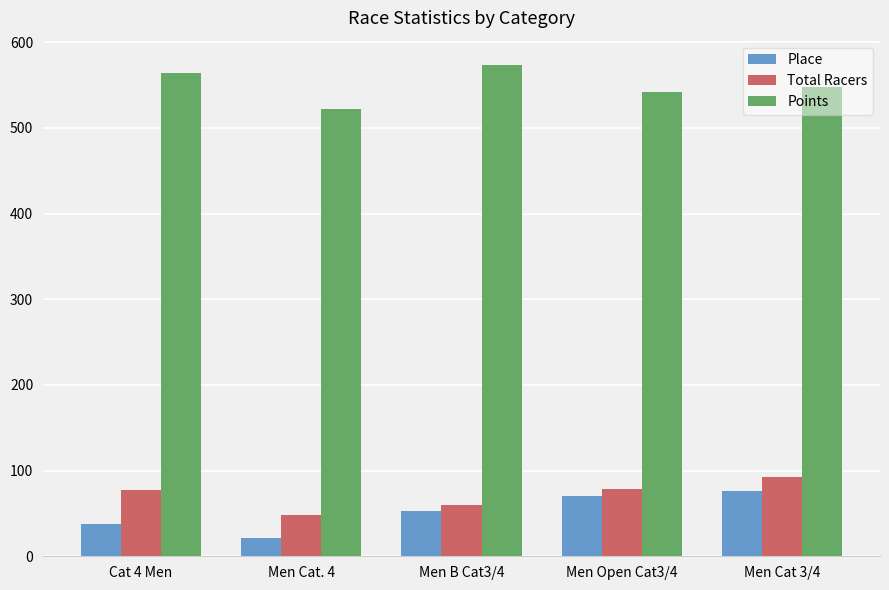

What is the maximum value shown in the chart?

573.2